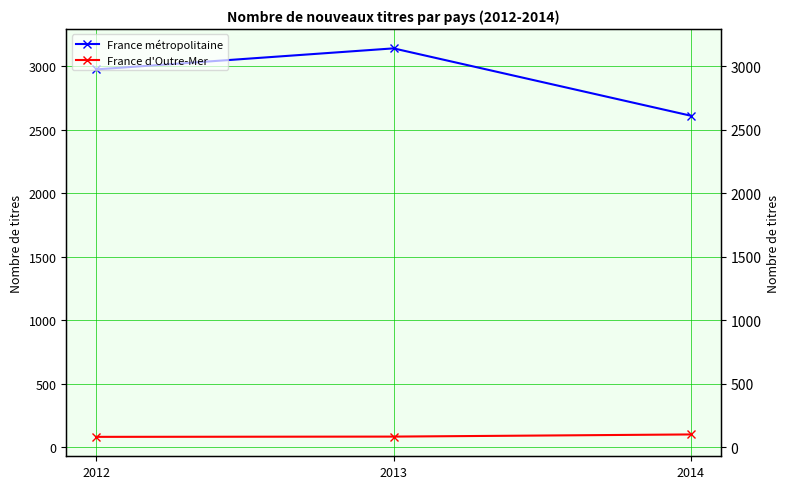

Rank the series by their average value, from highest to lowest.

France métropolitaine, France d'Outre-Mer